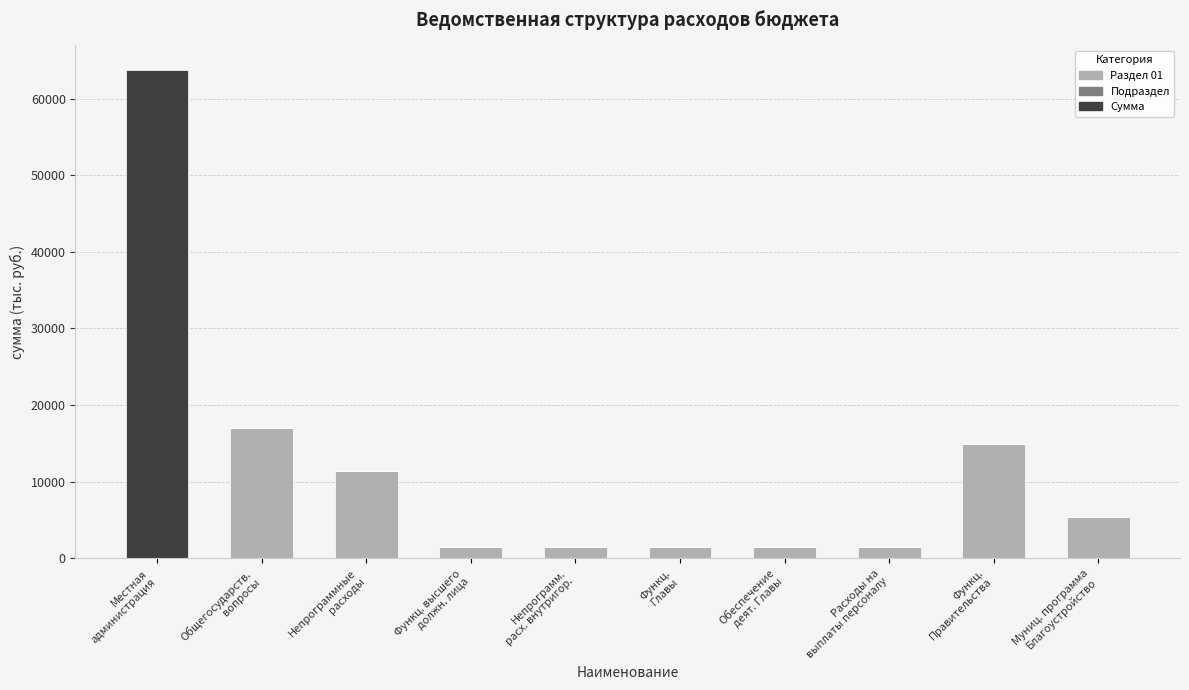

What is the highest value of the Раздел 01 series?

16999.5